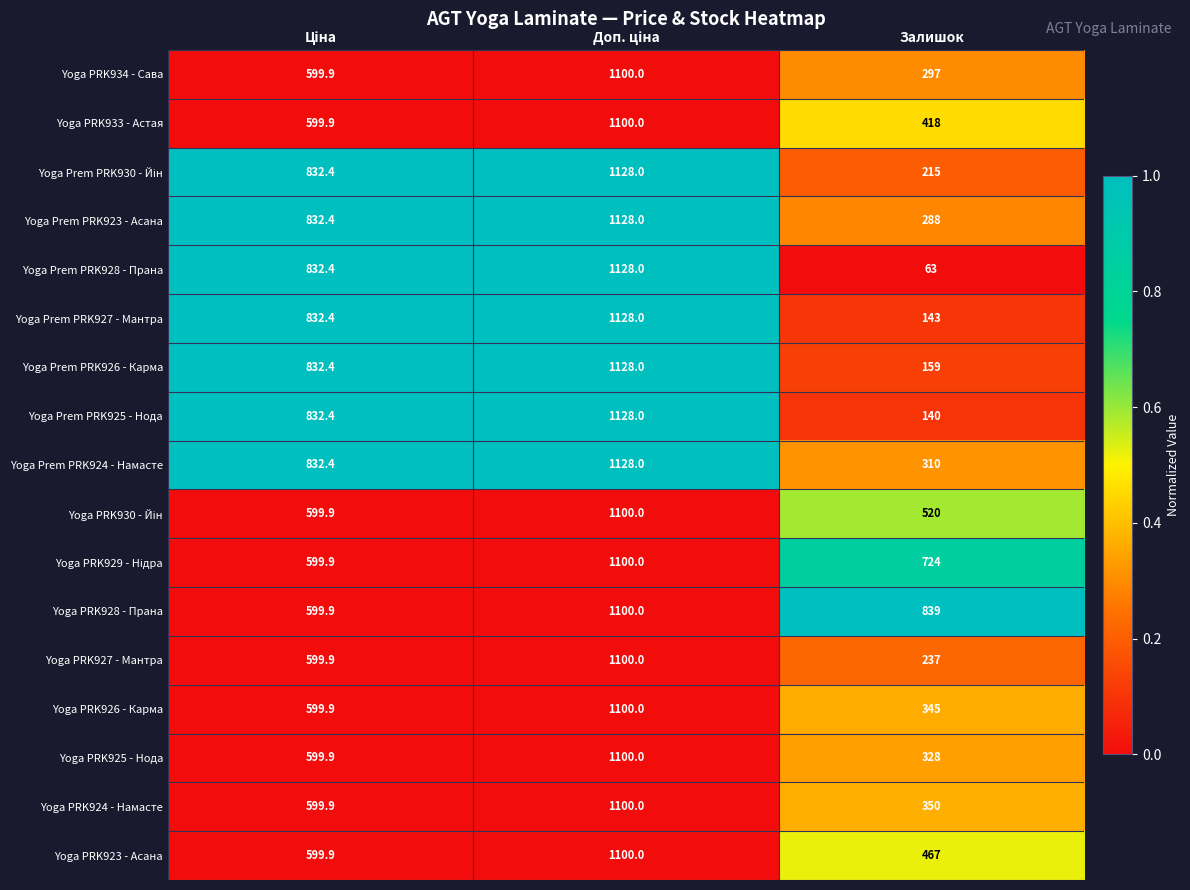

What is the difference between the maximum and minimum values in the Yoga PRK934 - Сава series?

803.0